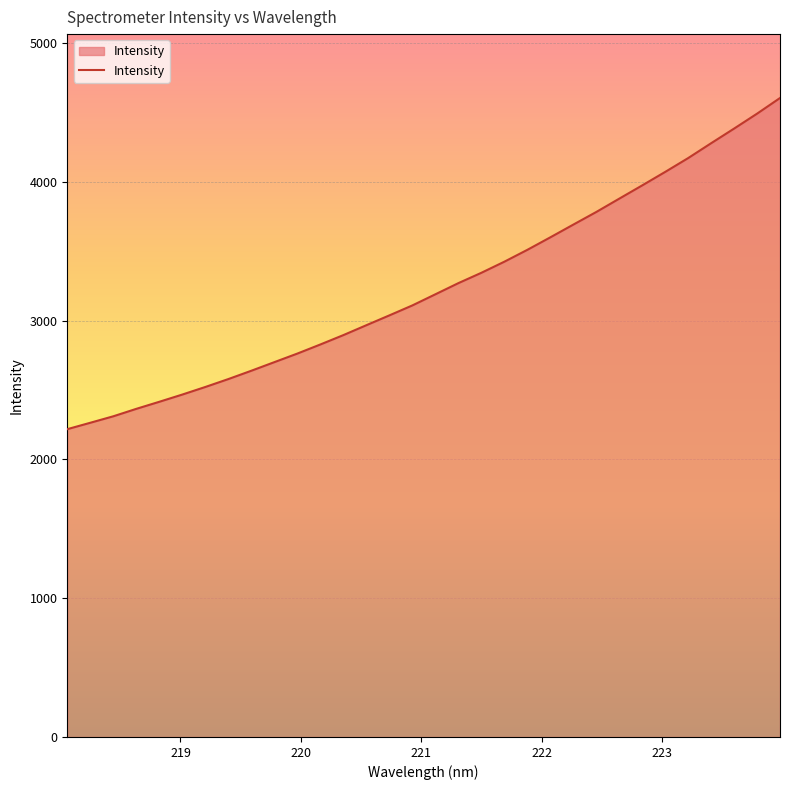

What is the maximum value shown in the chart?

4605.3